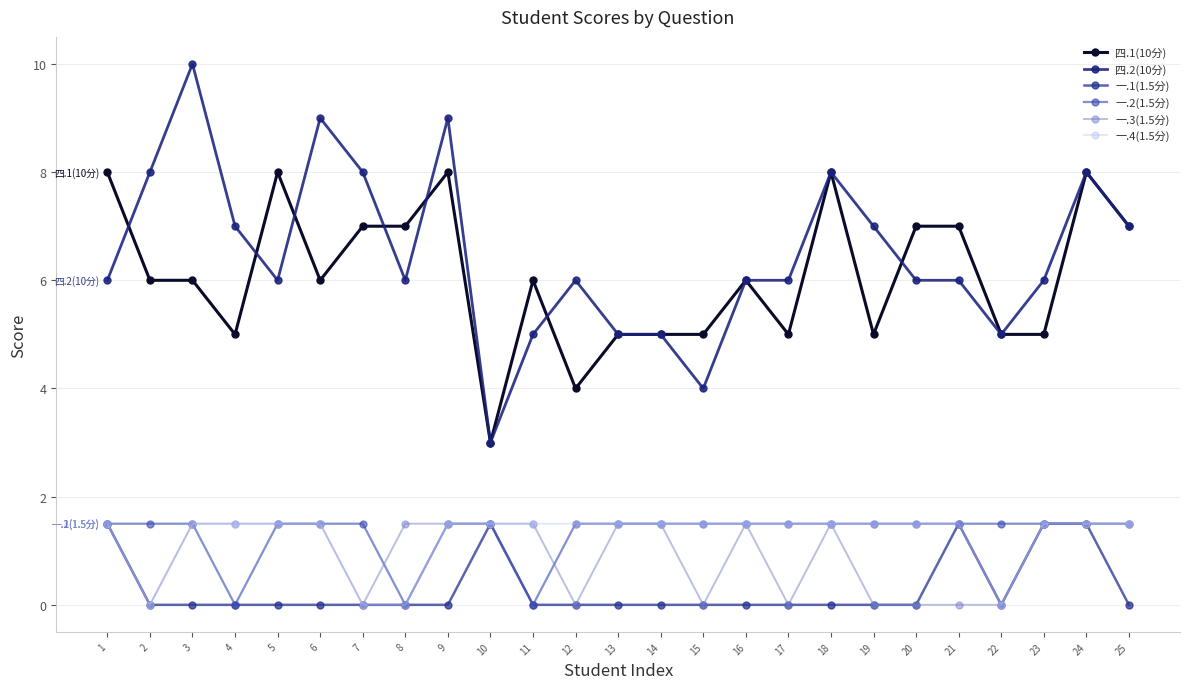

Which label corresponds to the largest value in the chart?

3